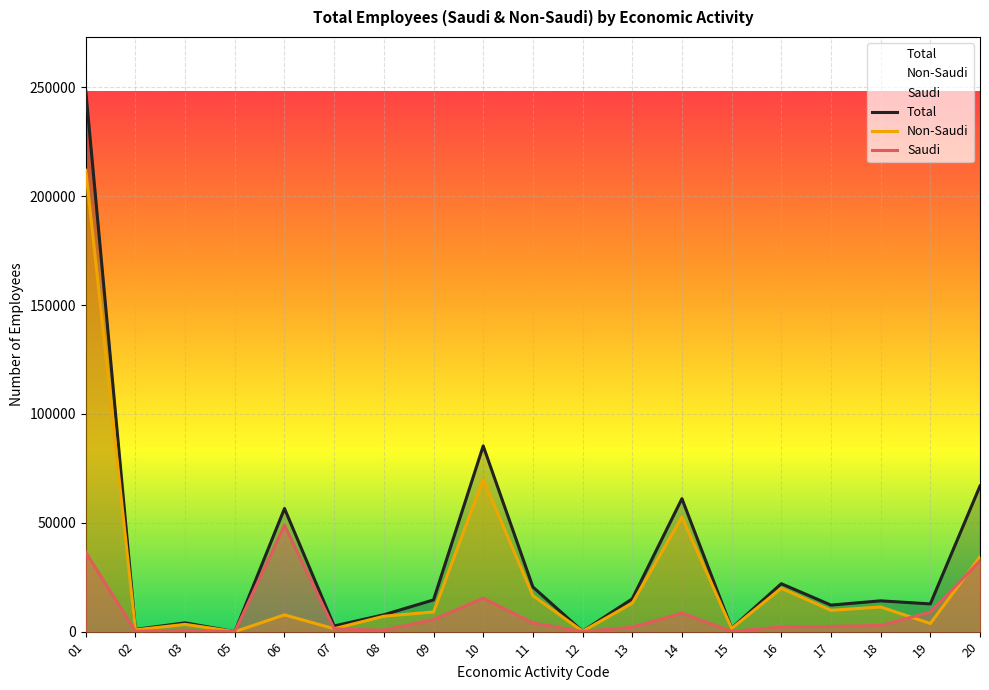

What is the value of the Saudi point at the 5th from the left?

48842